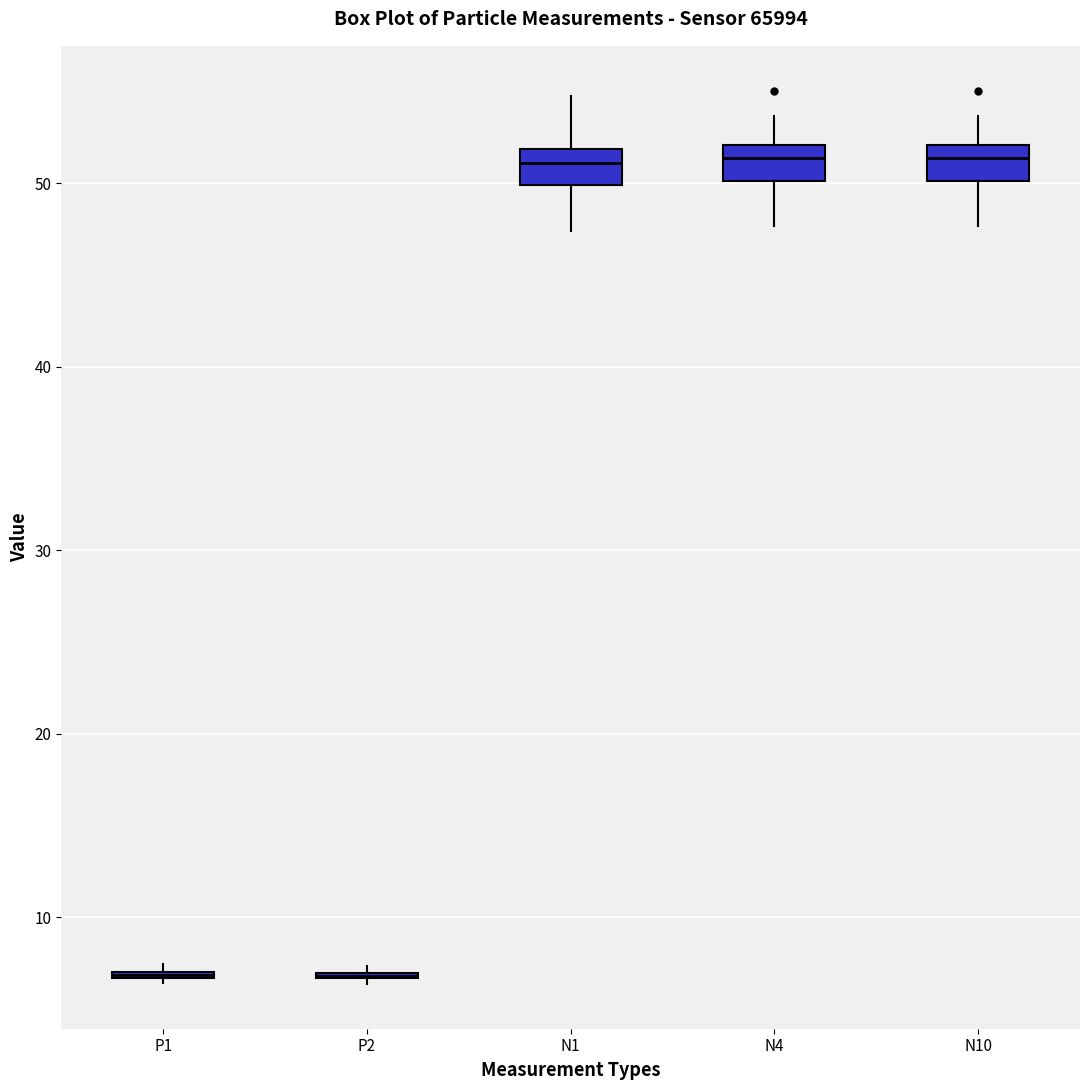

Reading left to right, transcribe this box plot: for each box, give where its median line is, the range the box spans, and where its two whiskers end, as read against the y-axis. The values are not printed on the chart, so give them approximately, as read against the axis.

P1: box collapsed to a line at 7, whiskers 6 to 7
P2: box collapsed to a line at 7, whiskers 6 to 7
N1: median 51, box 50 to 52, whiskers 47 to 55
N4: median 51, box 50 to 52, whiskers 48 to 54
N10: median 51, box 50 to 52, whiskers 48 to 54